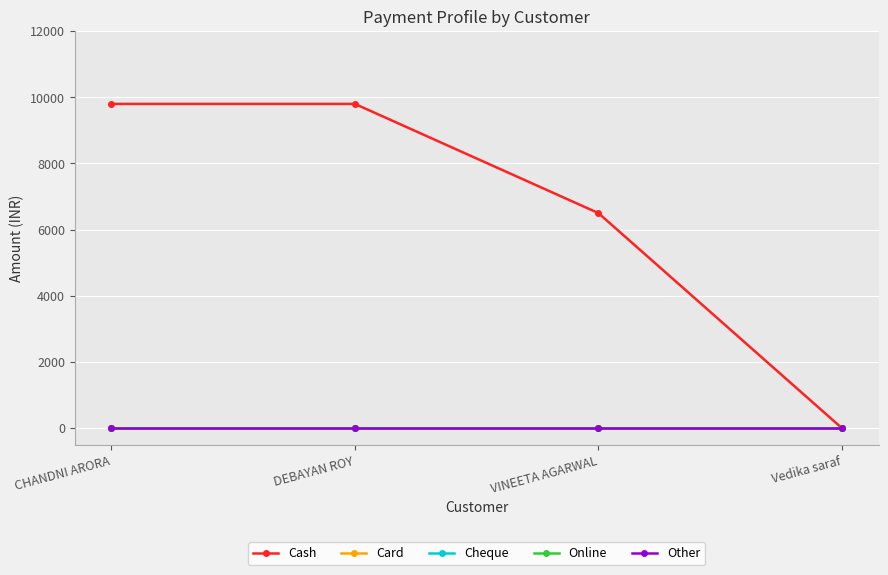

True or false: Online and Other cross at least once.

False